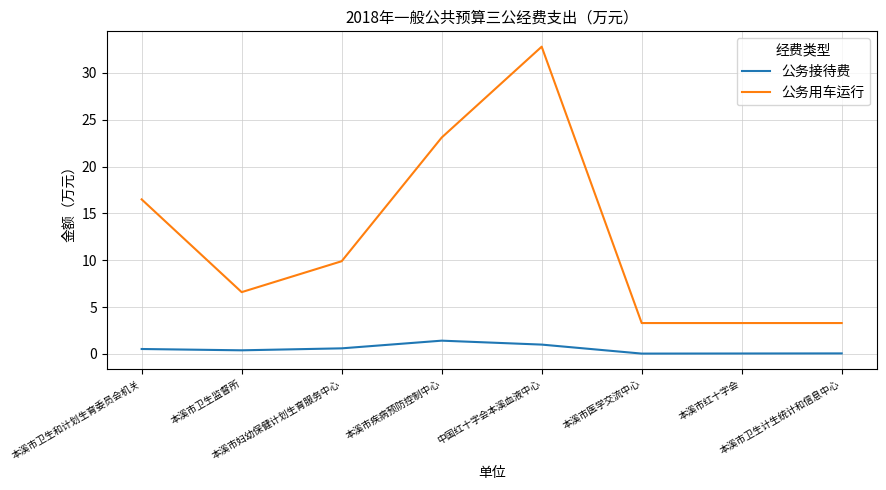

Rank the series by their maximum value, from lowest to highest.

公务接待费, 公务用车运行